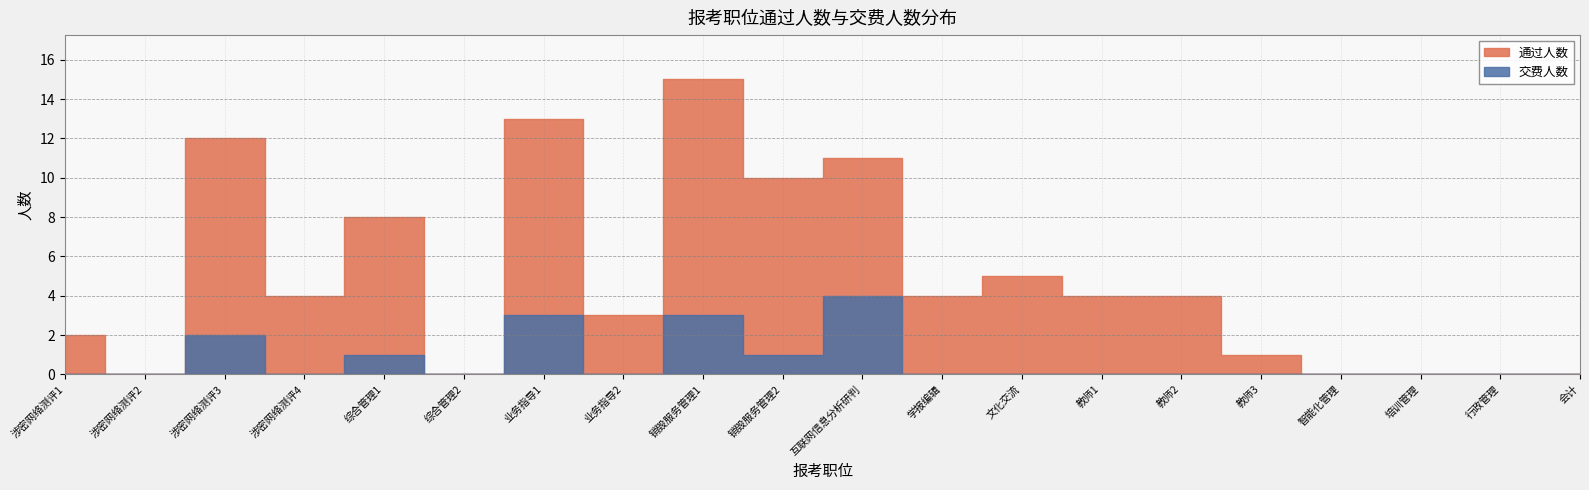

At how many categories does at least one series exceed 10?

4